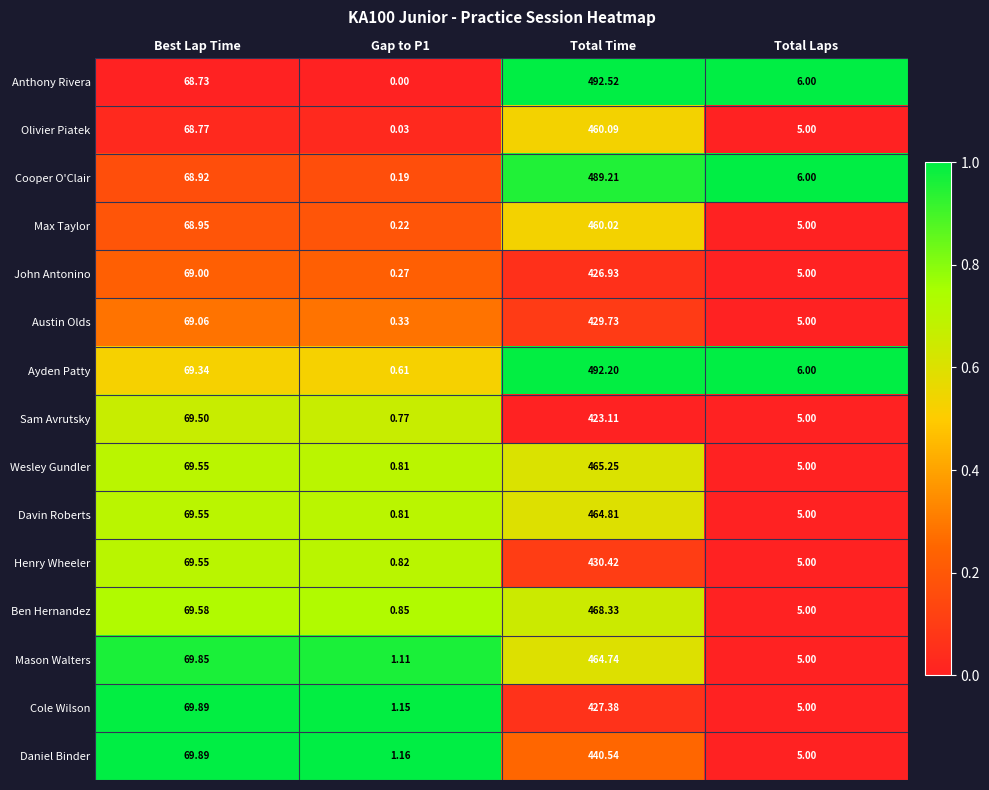

At which category is the sum across all series the highest?

Total Time